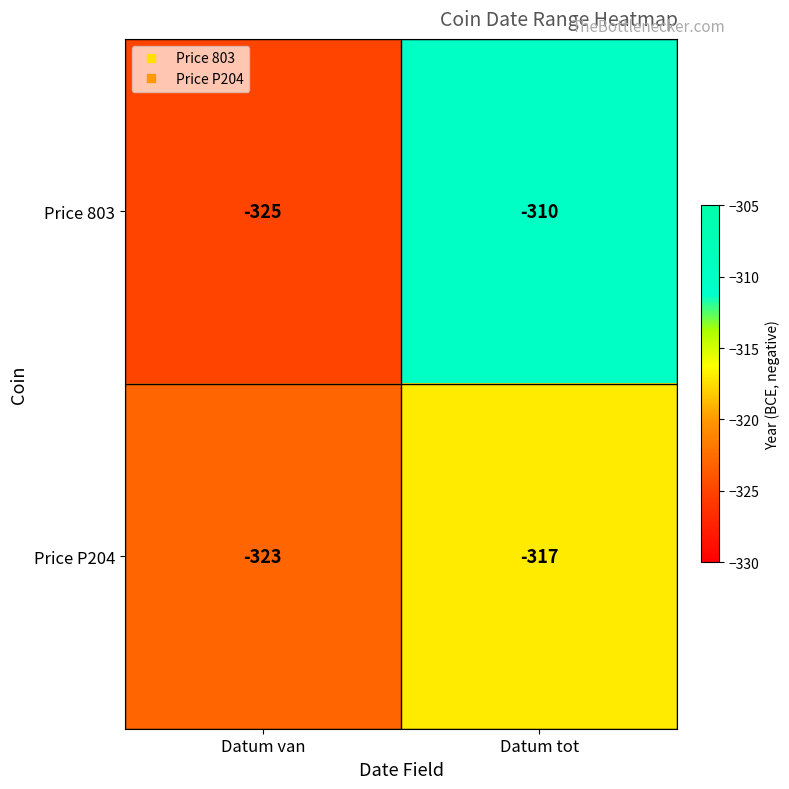

Reading left to right, extract all data points from this chart.

Price 803: Datum van=-325	Datum tot=-310
Price P204: Datum van=-323	Datum tot=-317